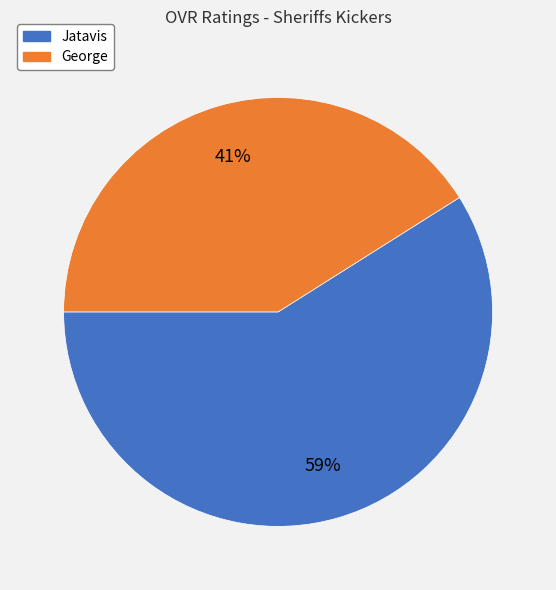

Is there a majority slice in this chart?

Yes